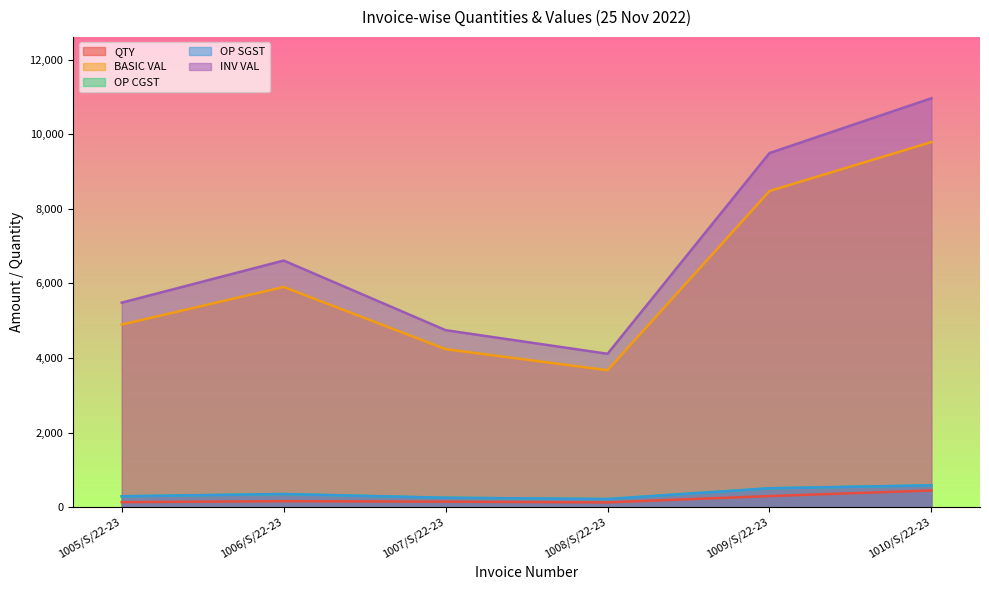

What is the total value across all series at 1005/S/22-23?

11103.0